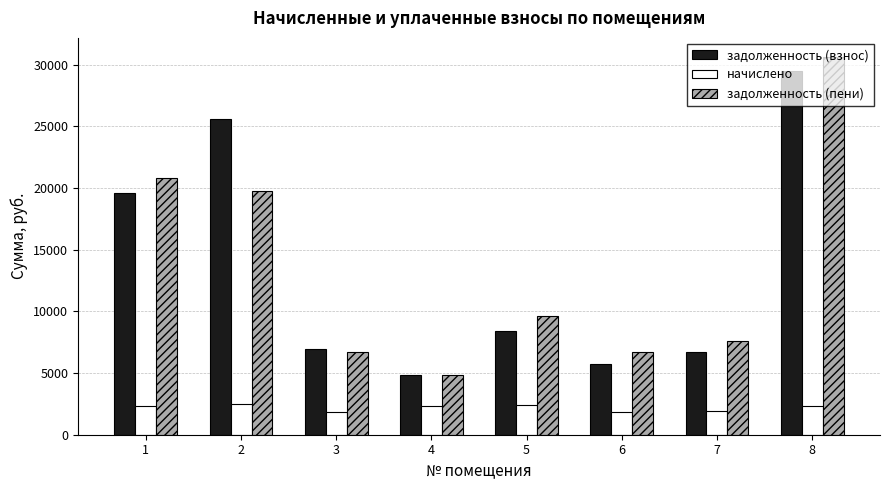

Is it true that начислено equals 2347.8 at 1?

True